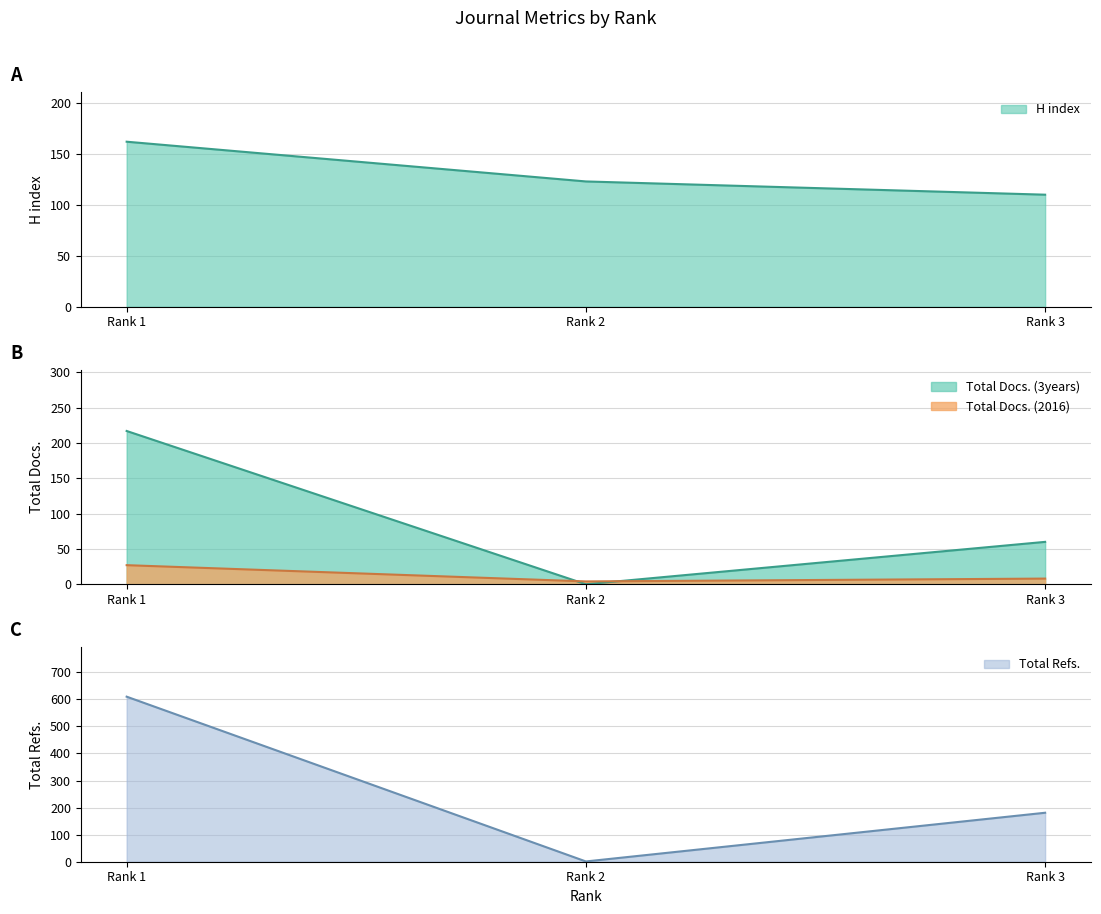

What is the average value of the Total Docs. (3years) series?

92